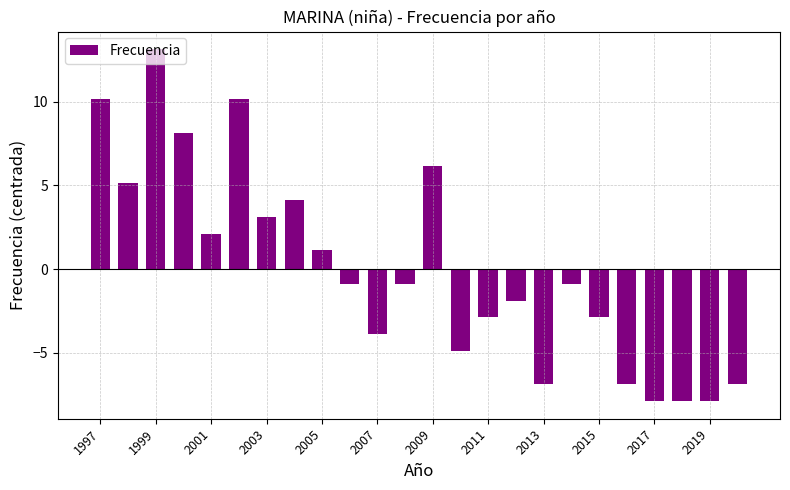

What is the smallest value displayed?

-7.9